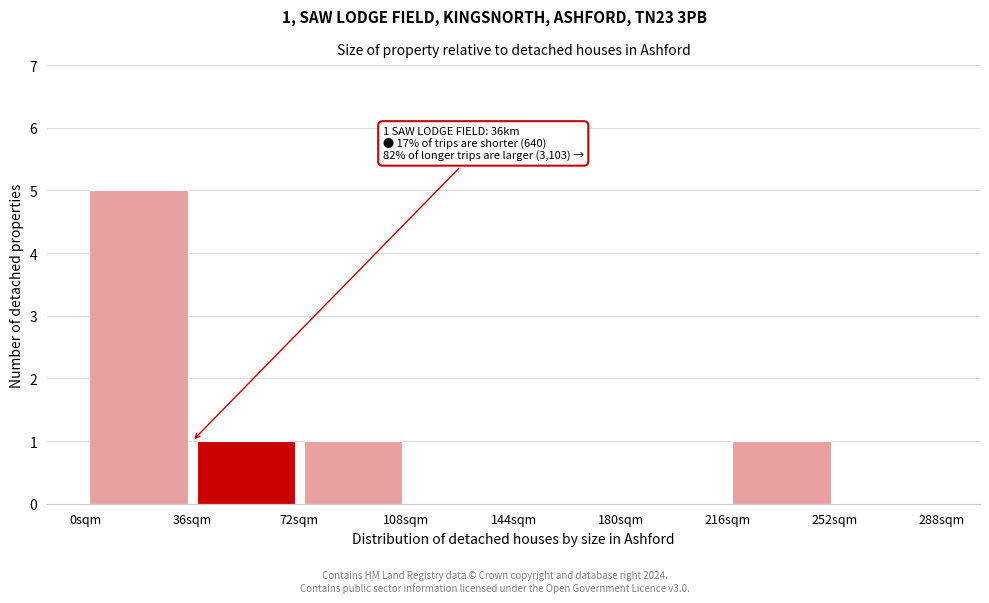

Which range on the x-axis has the tallest bar?

0 to 36